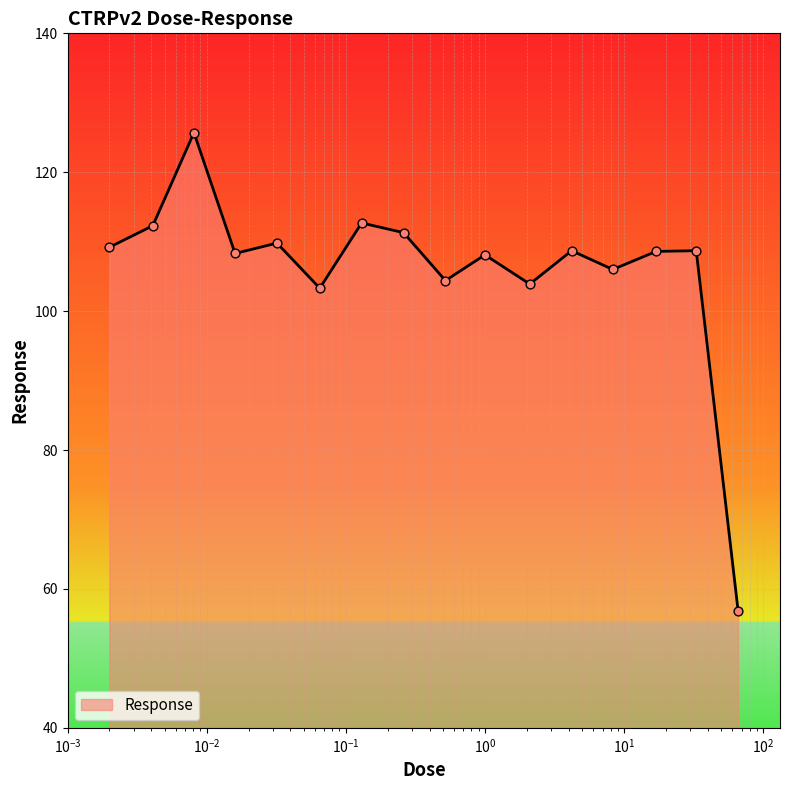

What is the minimum value shown in the chart?

56.8